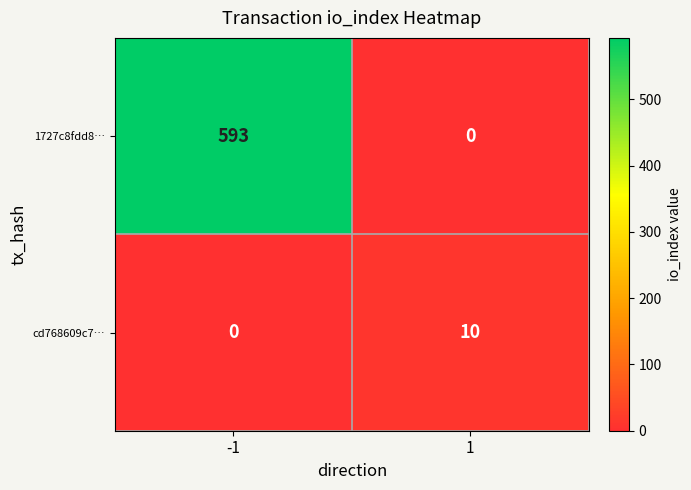

What is the difference between the highest and lowest values at 1?

10